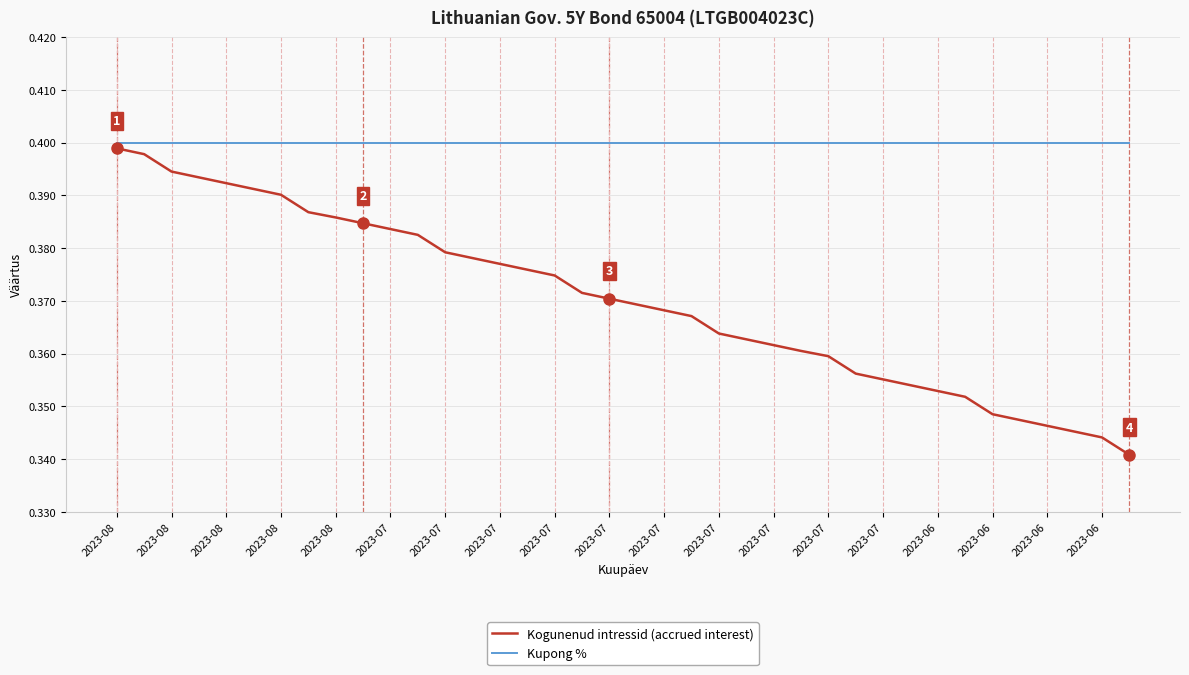

Which series has the largest total across all categories?

Kupong %